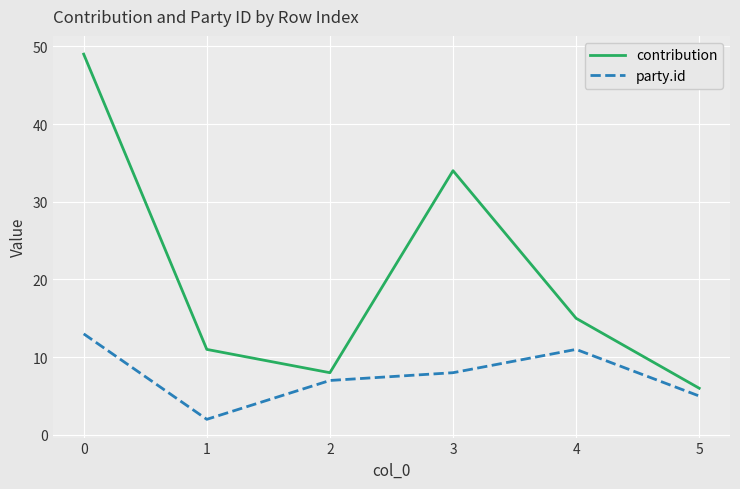

At which label does contribution reach its peak?

0